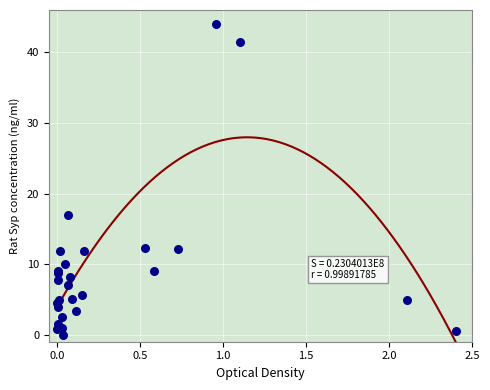

What Y value in the scatter plot is closest to 22?

16.9